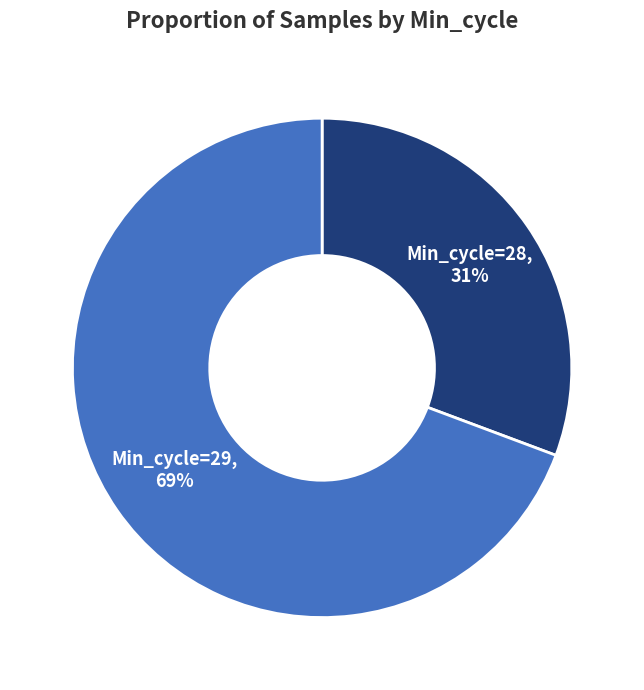

Does any single category account for the majority?

Yes